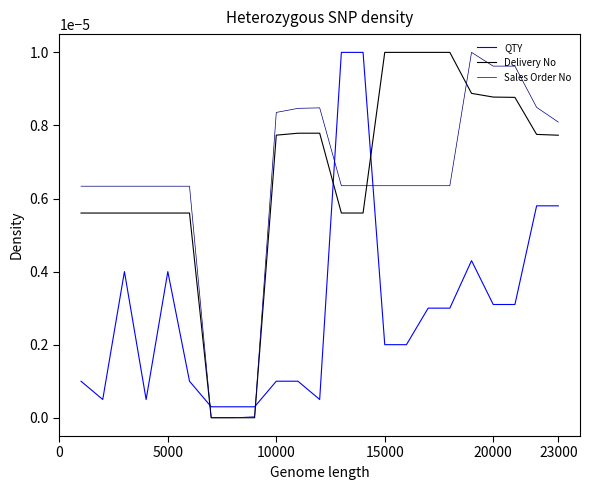

After their last crossing, which series has the higher values: QTY or Sales Order No?

Sales Order No